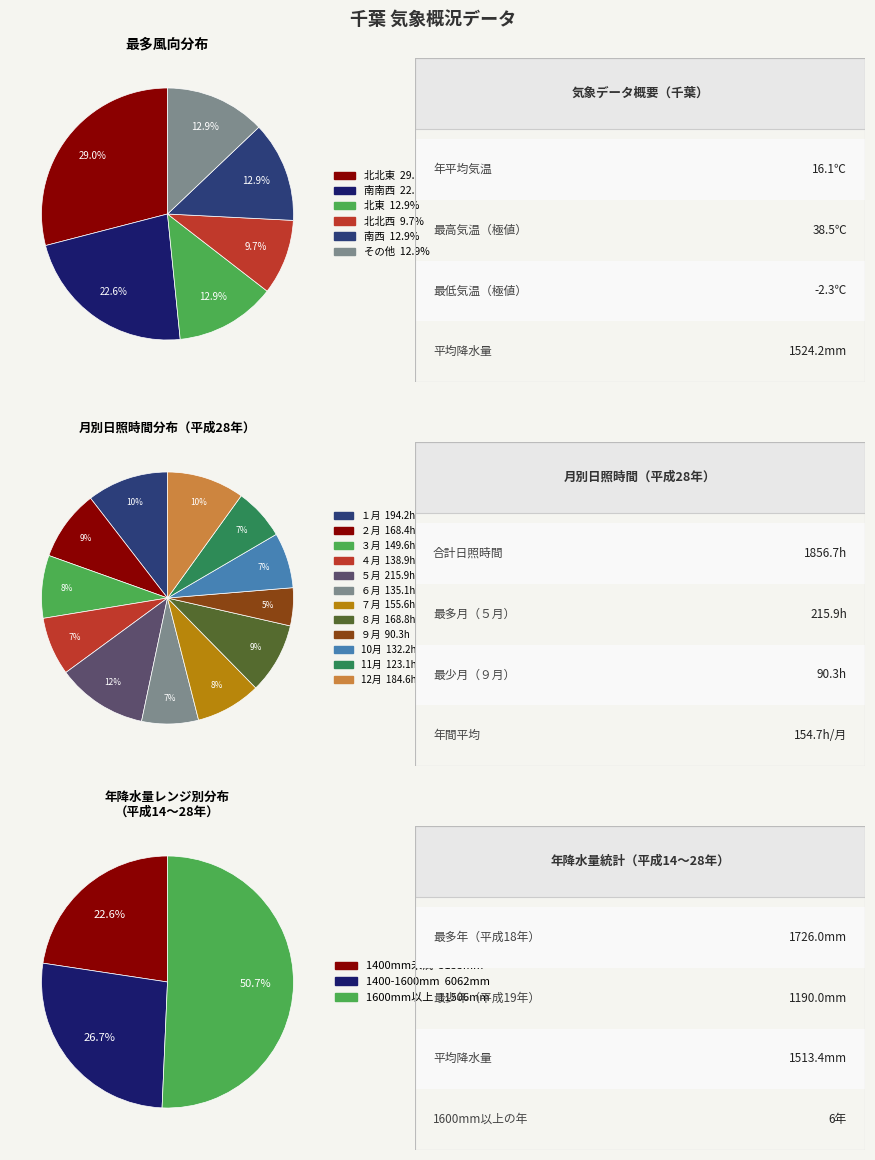

Between 2 and 0, which is larger?

2